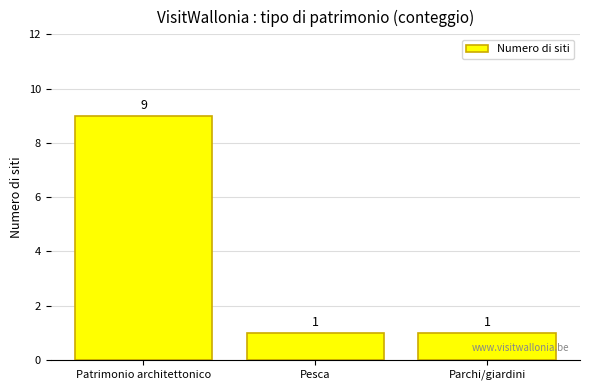

What is the change in value from Patrimonio architettonico to Pesca?

-8